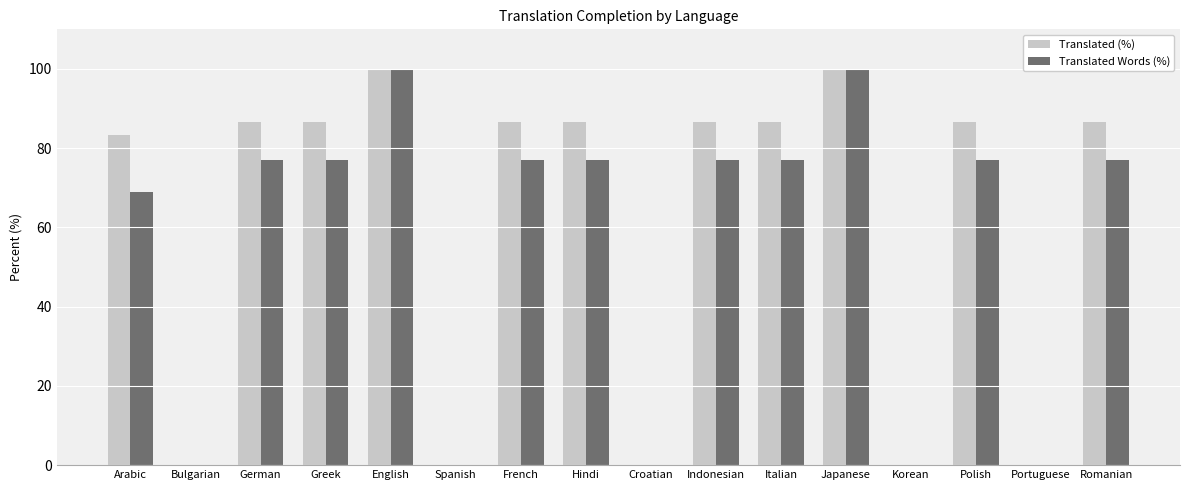

Is the value of Translated Words (%) at Hindi greater than the value of Translated (%) at Portuguese?

Yes